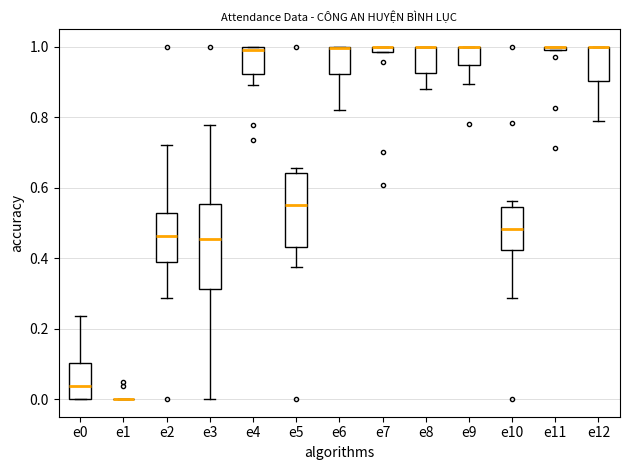

Comparing the boxes themselves (not the whiskers), which one is the tallest?

e3